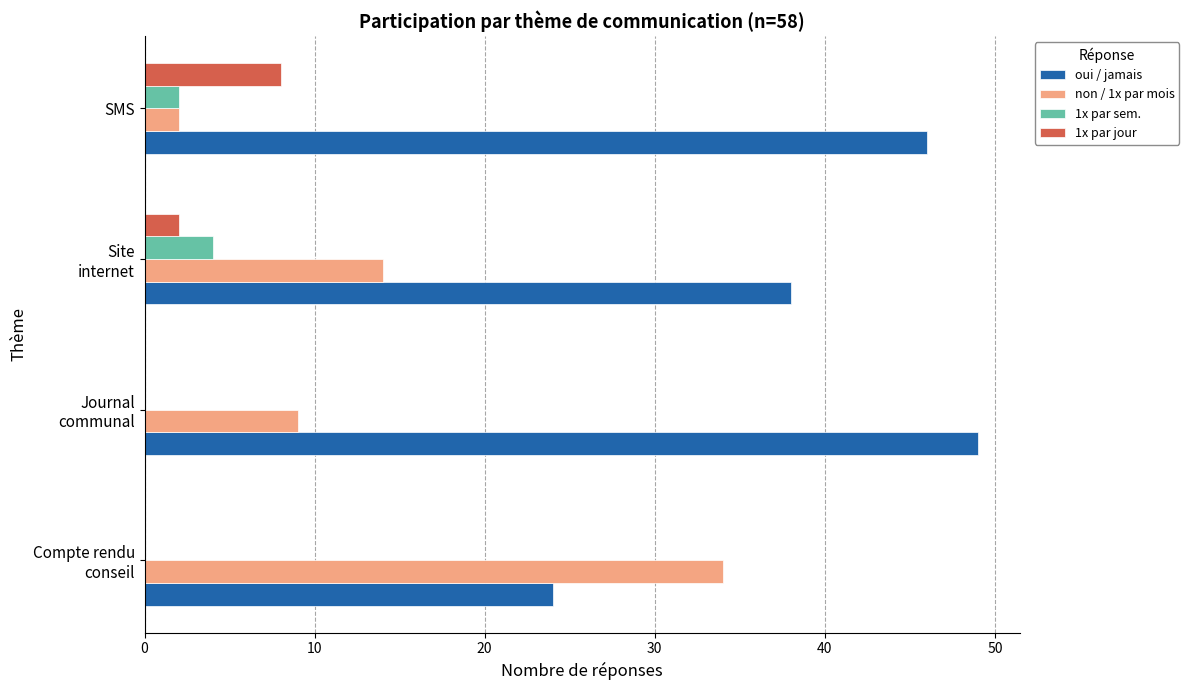

What is the sum of all non / 1x par mois values?

59